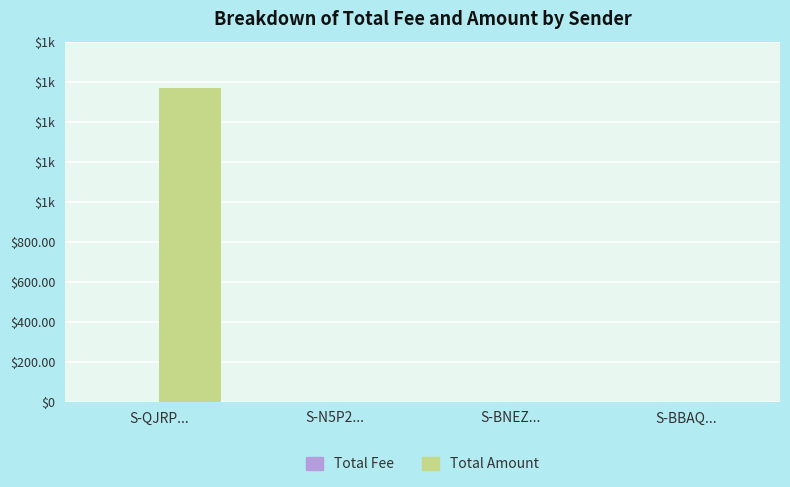

Are the bars grouped side by side (vs. stacked)?

Yes